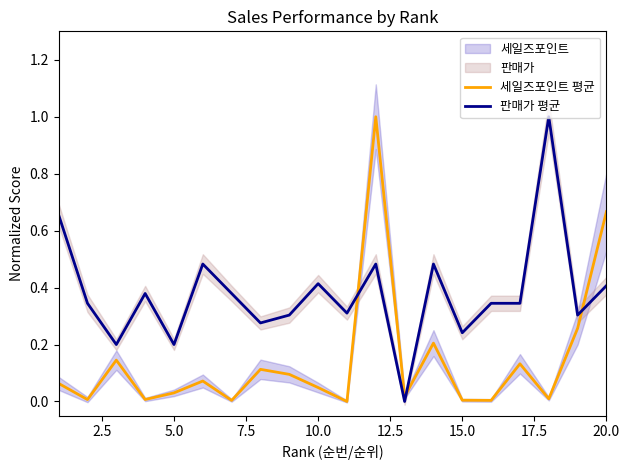

What is the maximum value for 세일즈포인트 평균?

1.0